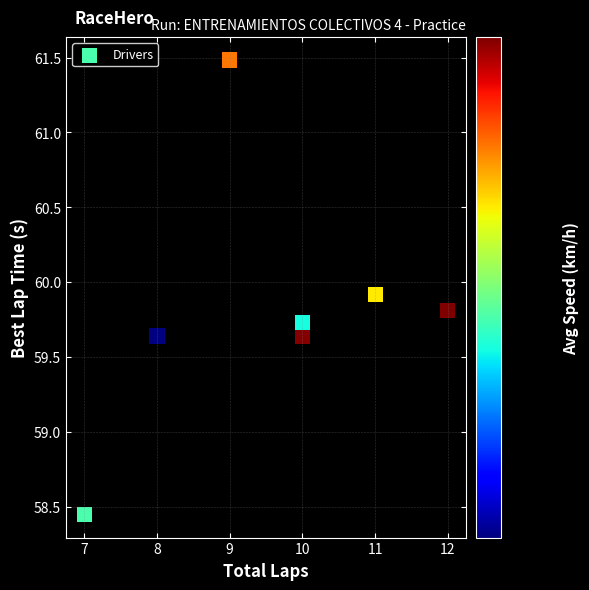

What is the range of Y values (max minus min)?

3.0